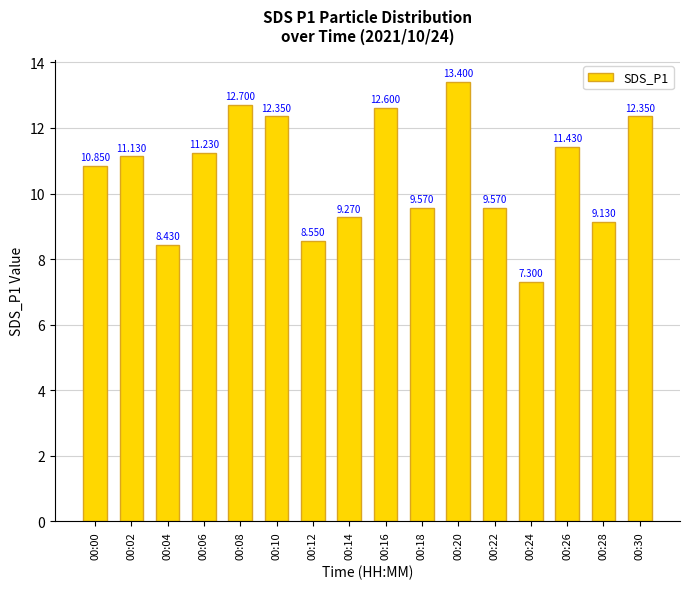

What is the sum of all values?

169.9